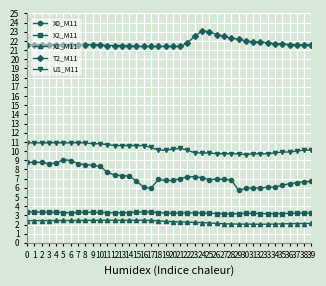

Which series has the widest spread of values?

X0_M11